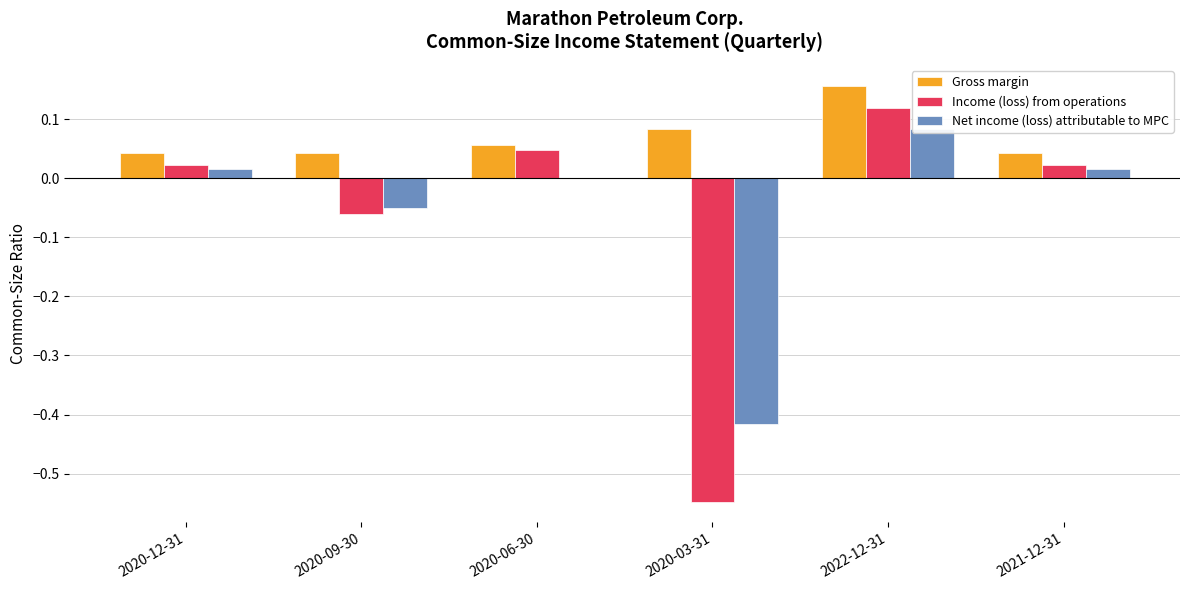

List the labels in order of Net income (loss) attributable to MPC value, largest first.

2022-12-31, 2020-12-31, 2021-12-31, 2020-06-30, 2020-09-30, 2020-03-31